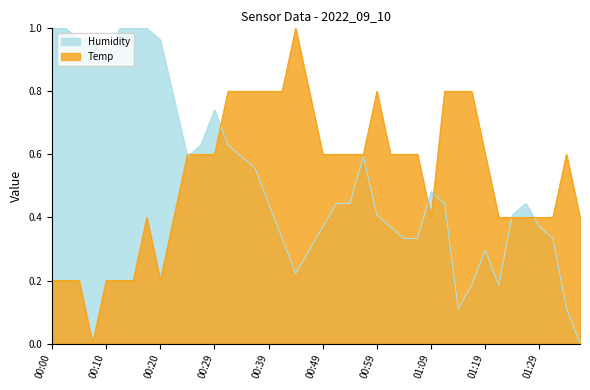

Which series has the largest total across all categories?

Humidity